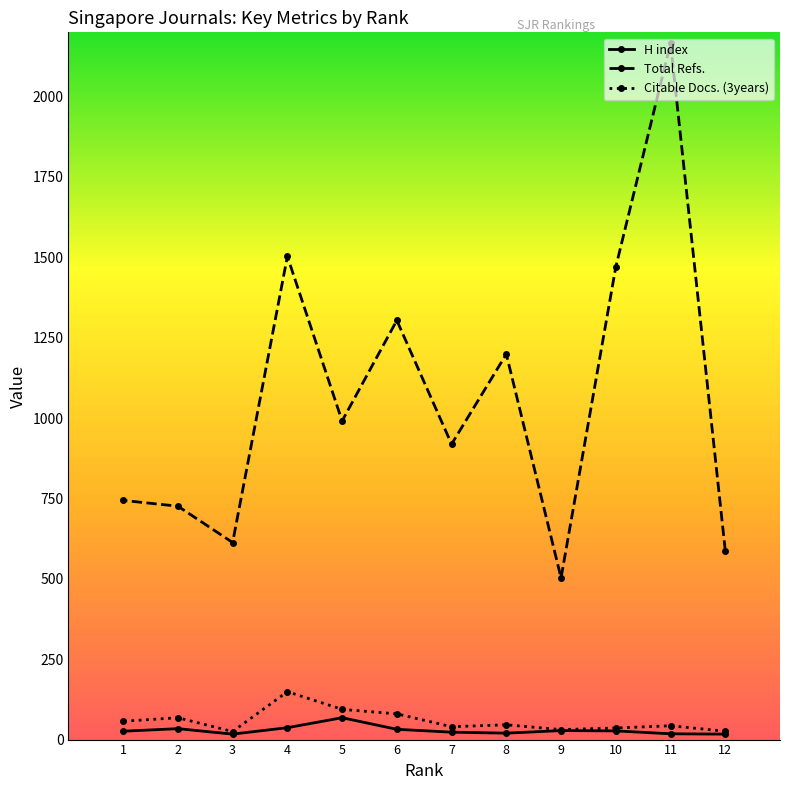

The value of Citable Docs. (3years) at 3 is 35. True or false?

False